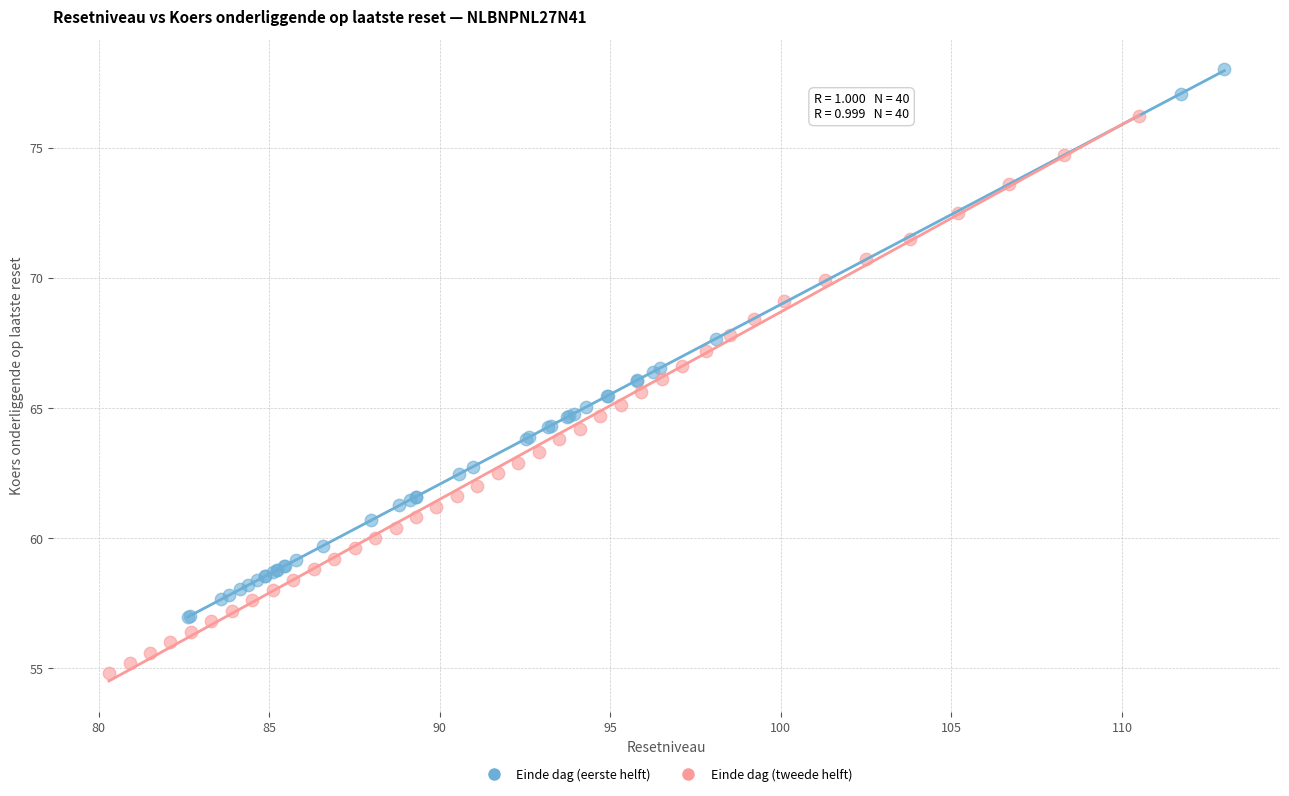

Which series reaches the maximum Y coordinate?

Einde dag (eerste helft)